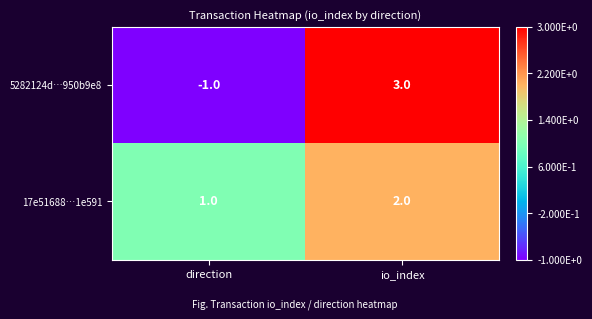

At which label is 17e51688…1e591 closest to 1?

direction